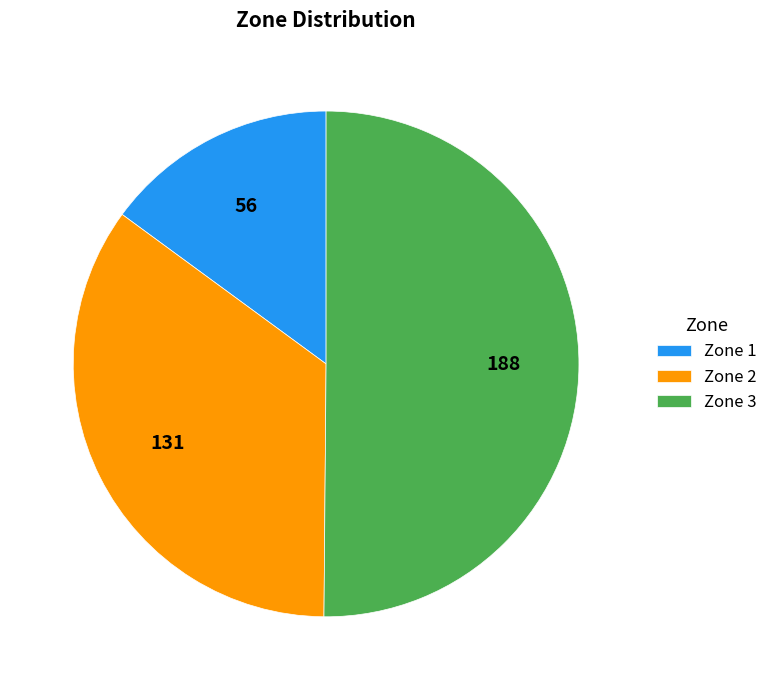

What is the majority slice?

Zone 3